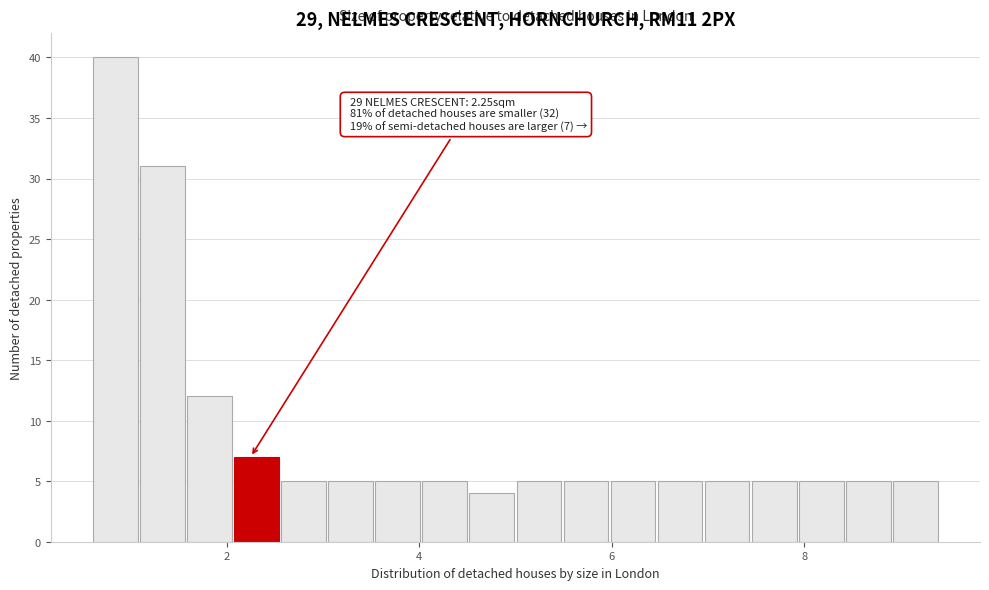

Around what value on the x-axis is the tallest bar? Give the approximate position of its centre, as read against the axis.

0.8